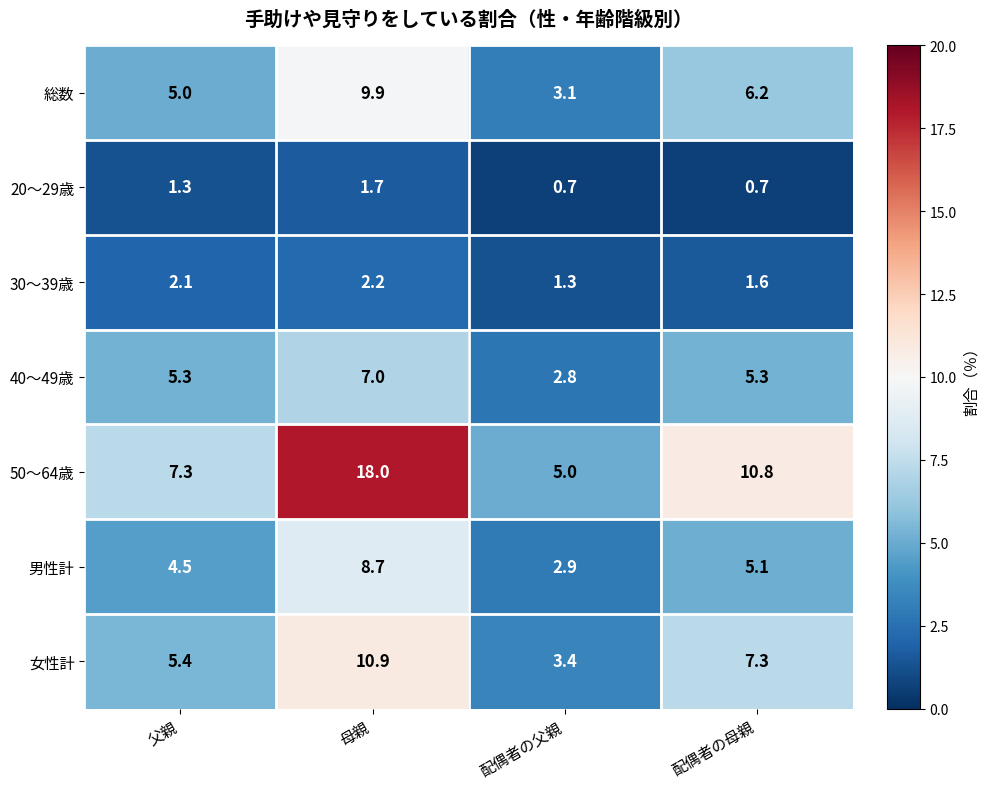

Reading left to right, list all the values displayed in this chart.

総数: 父親=5.0	母親=9.9	配偶者の父親=3.1	配偶者の母親=6.2
20～29歳: 父親=1.3	母親=1.7	配偶者の父親=0.7	配偶者の母親=0.7
30～39歳: 父親=2.1	母親=2.2	配偶者の父親=1.3	配偶者の母親=1.6
40～49歳: 父親=5.3	母親=7.0	配偶者の父親=2.8	配偶者の母親=5.3
50～64歳: 父親=7.3	母親=18.0	配偶者の父親=5.0	配偶者の母親=10.8
男性計: 父親=4.5	母親=8.7	配偶者の父親=2.9	配偶者の母親=5.1
女性計: 父親=5.4	母親=10.9	配偶者の父親=3.4	配偶者の母親=7.3